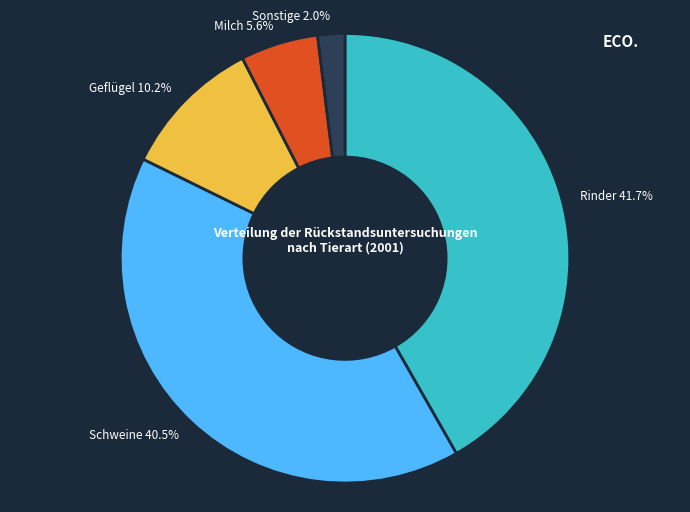

Is there a majority slice in this chart?

No